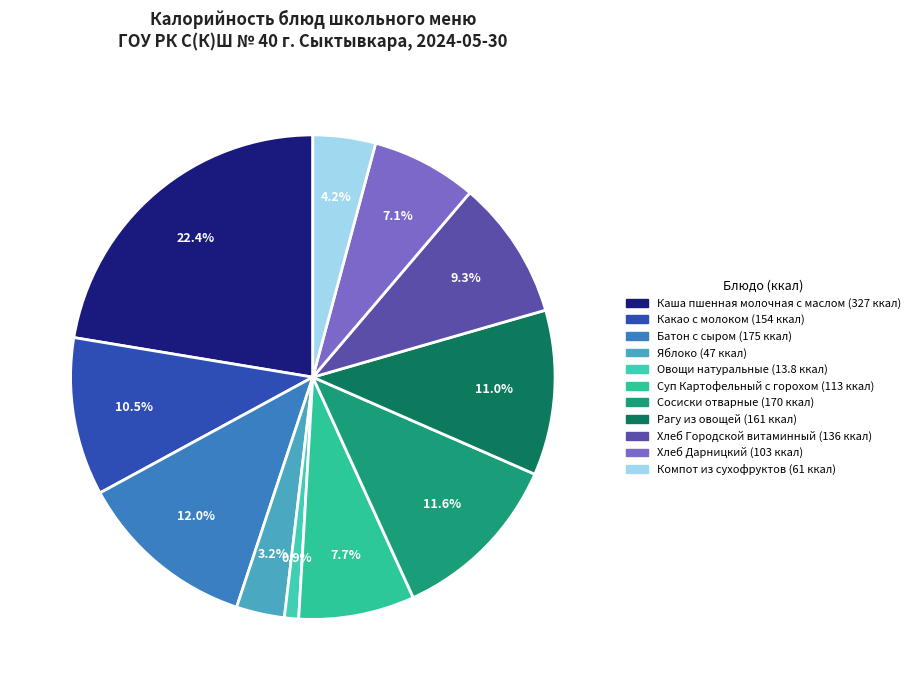

How many slices are in this pie chart?

11